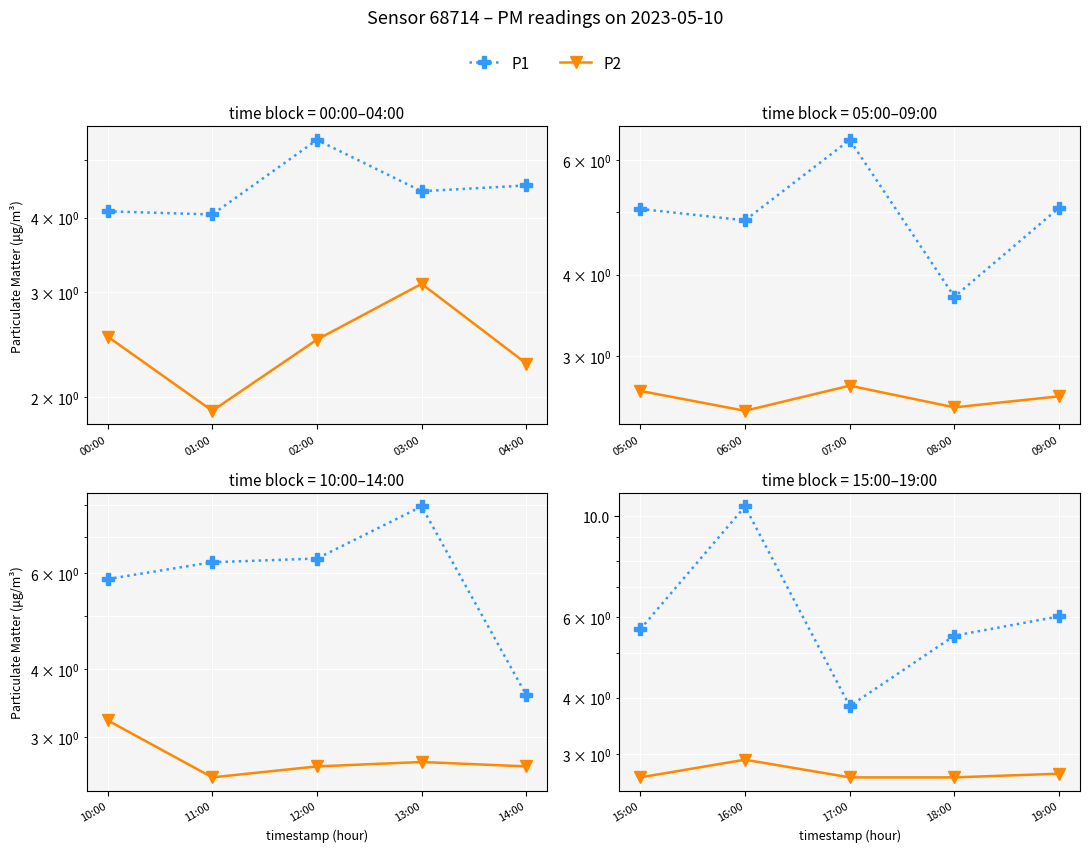

Which series has the widest spread of values?

P1